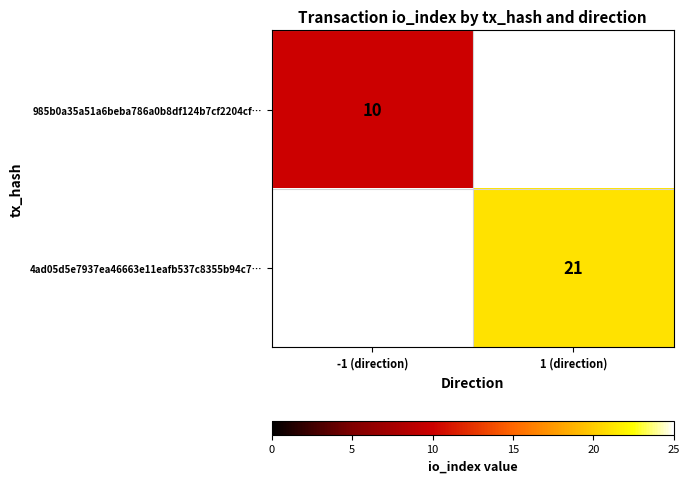

The 985b0a35a51a6beba786a0b8df124b7cf2204cf… series shows 10 at -1 (direction). True or false?

True